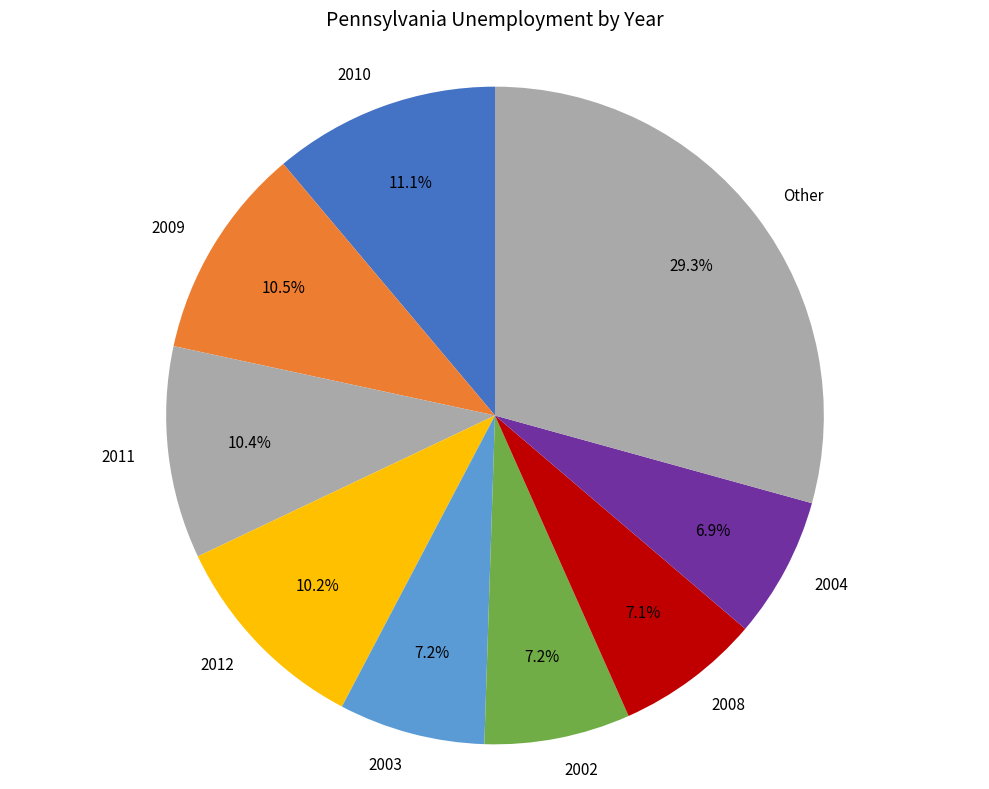

Which slice is the largest?

Other